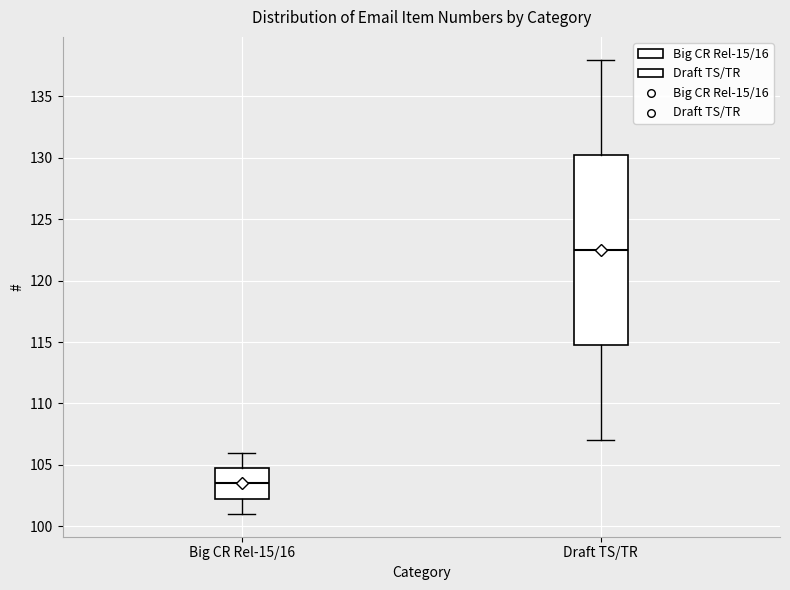

Comparing the boxes themselves (not the whiskers), which one is the tallest?

Draft TS/TR